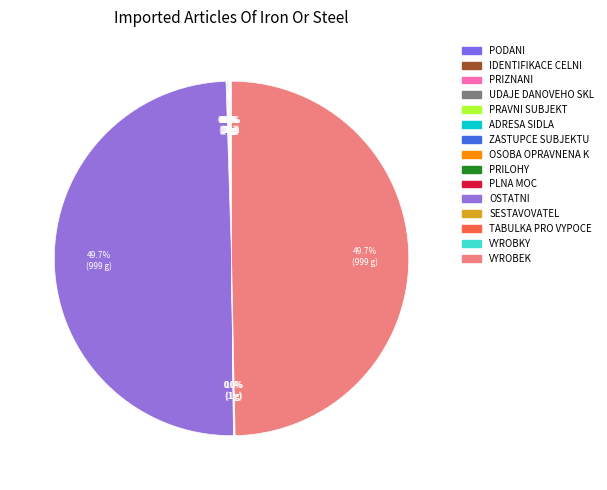

Which slice is the smallest?

podani